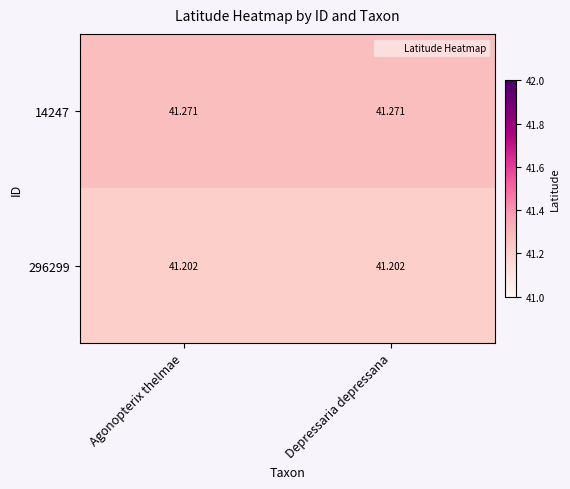

Is the value of 14247 at Agonopterix thelmae greater than the value of 296299 at Depressaria depressana?

Yes